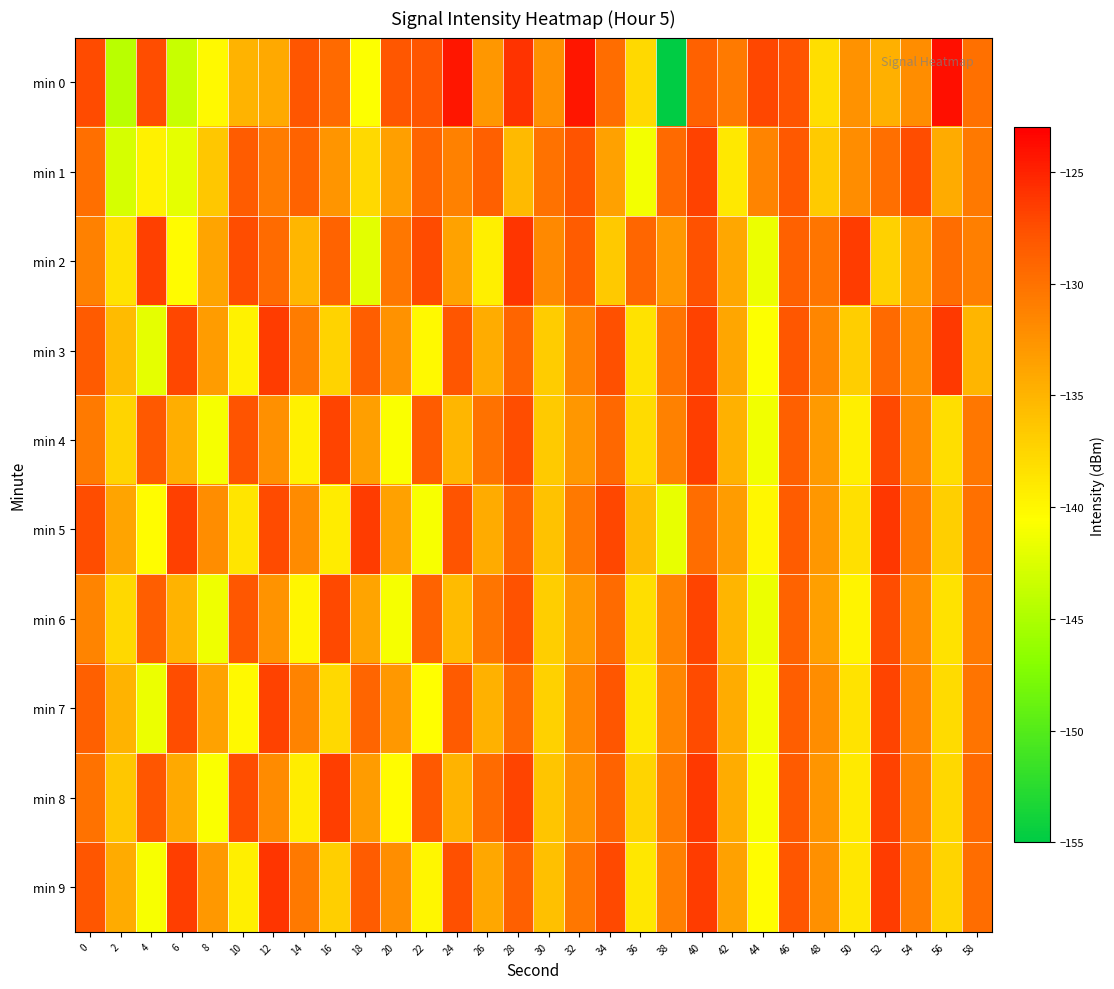

Between 4 and 44, which series saw the biggest shift?

min 2